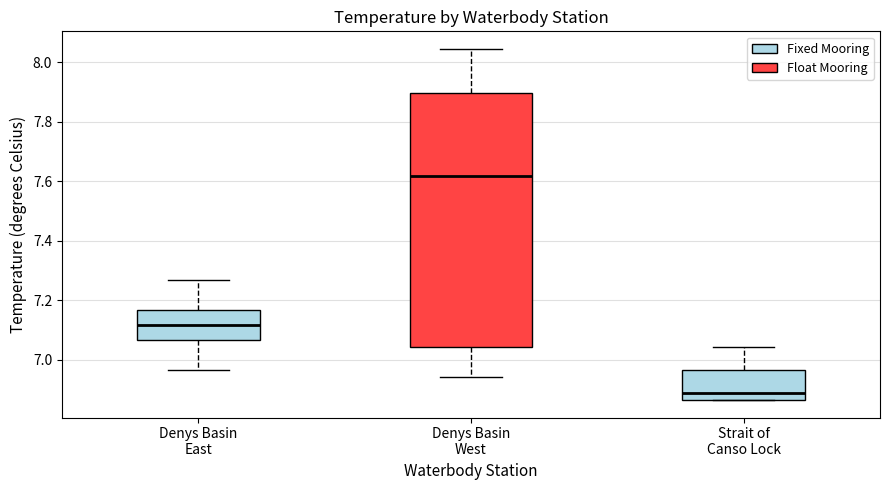

Reading left to right, transcribe this box plot: for each box, give where its median line is, the range the box spans, and where its two whiskers end, as read against the y-axis. The values are not printed on the chart, so give them approximately, as read against the axis.

Denys Basin East: median 7.12, box 7.06 to 7.16, whiskers 6.96 to 7.26
Denys Basin West: median 7.62, box 7.04 to 7.90, whiskers 6.94 to 8.04
Strait of Canso Lock: median 6.88, box 6.86 to 6.96, whiskers 6.86 to 7.04